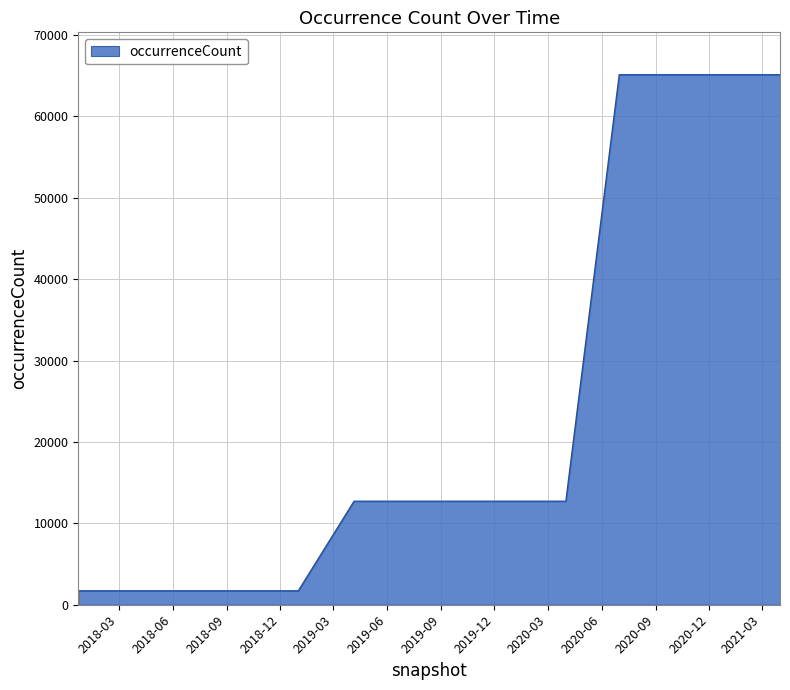

What is the minimum value shown in the chart?

1710